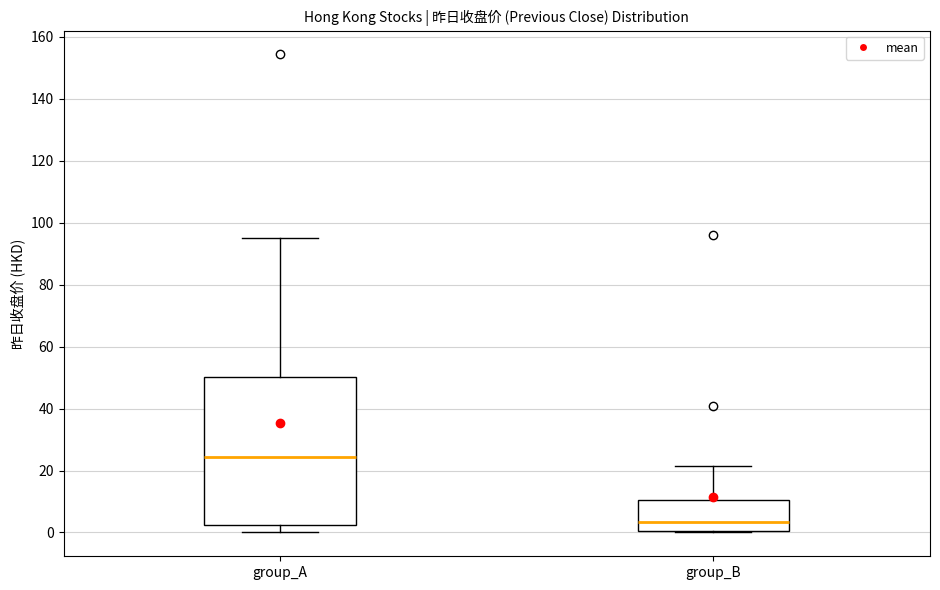

Which box's median line is the lowest?

group_B